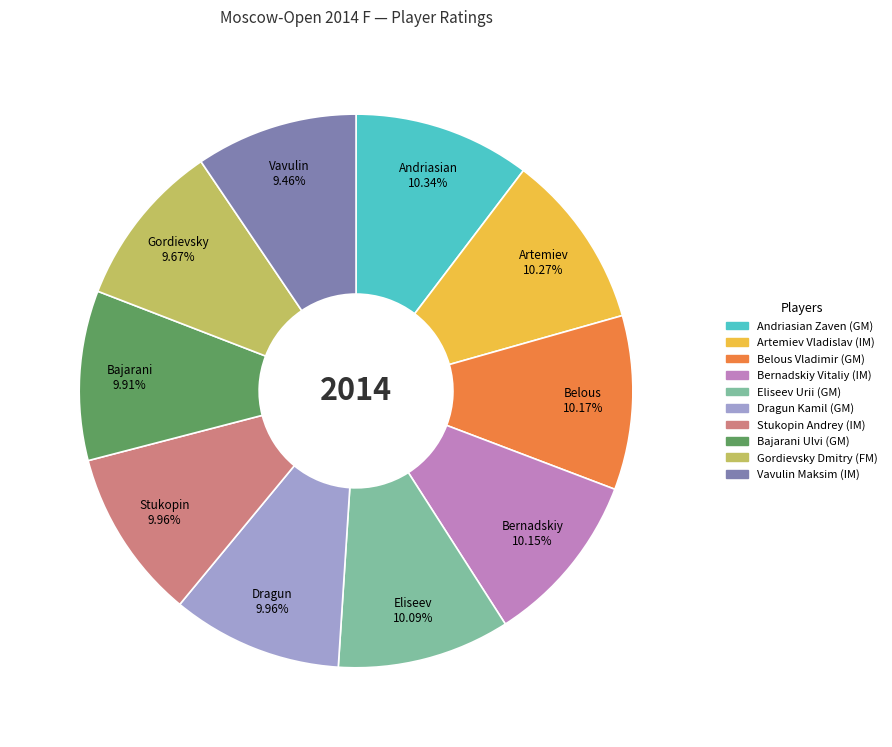

To the nearest percent, what is the difference between the largest and smallest slice percentages?

1%